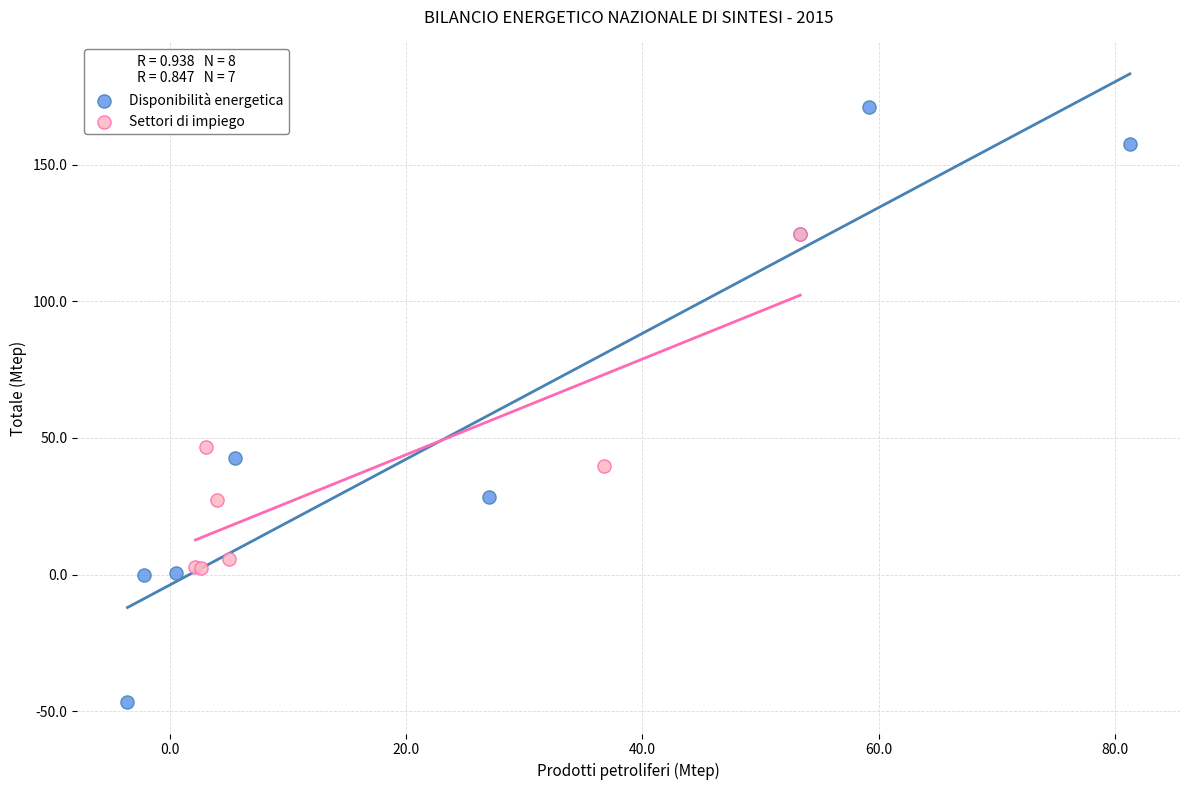

Which series reaches the minimum Y coordinate?

Disponibilità energetica